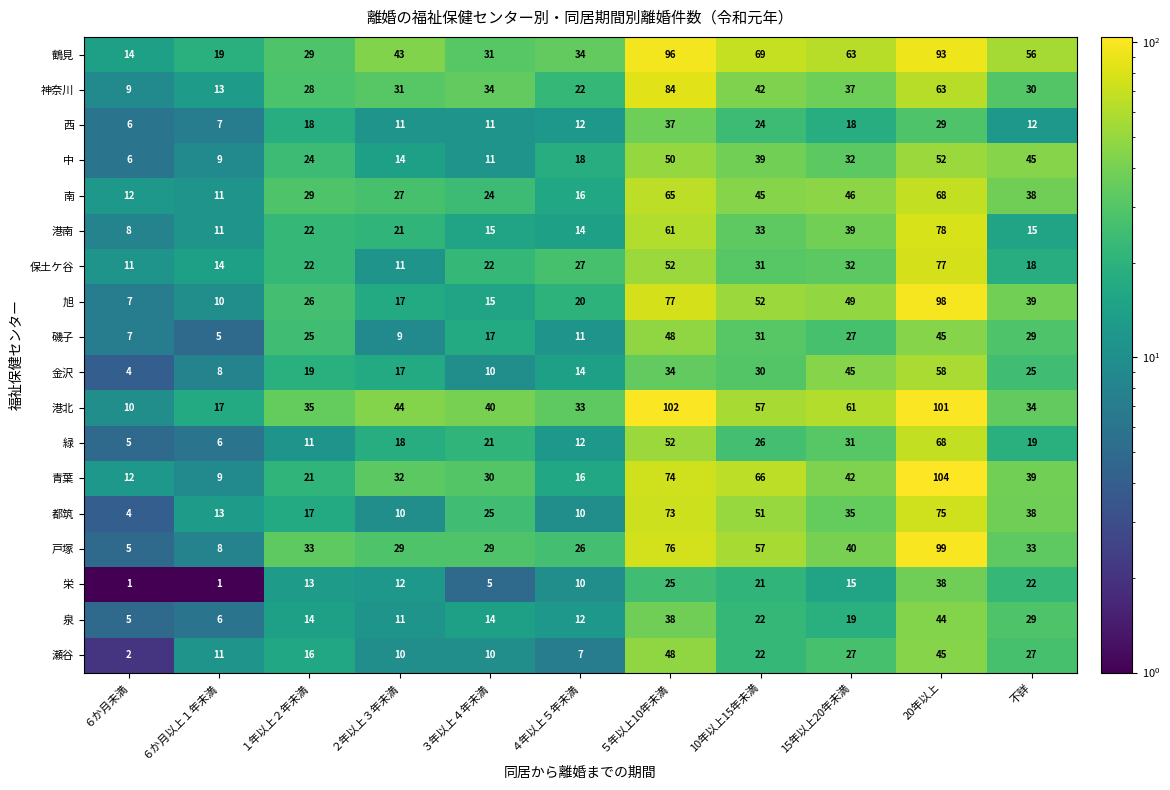

Which series has the widest spread of values?

青葉